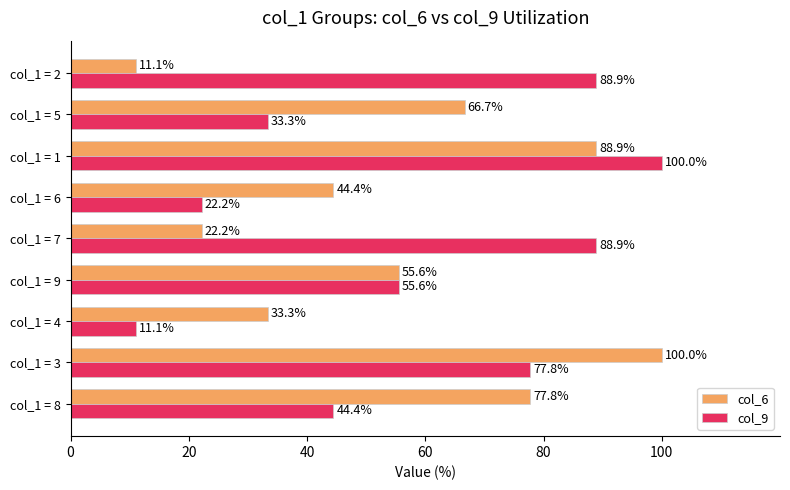

What is the spread (max minus min) of values at col_1 = 3?

22.2